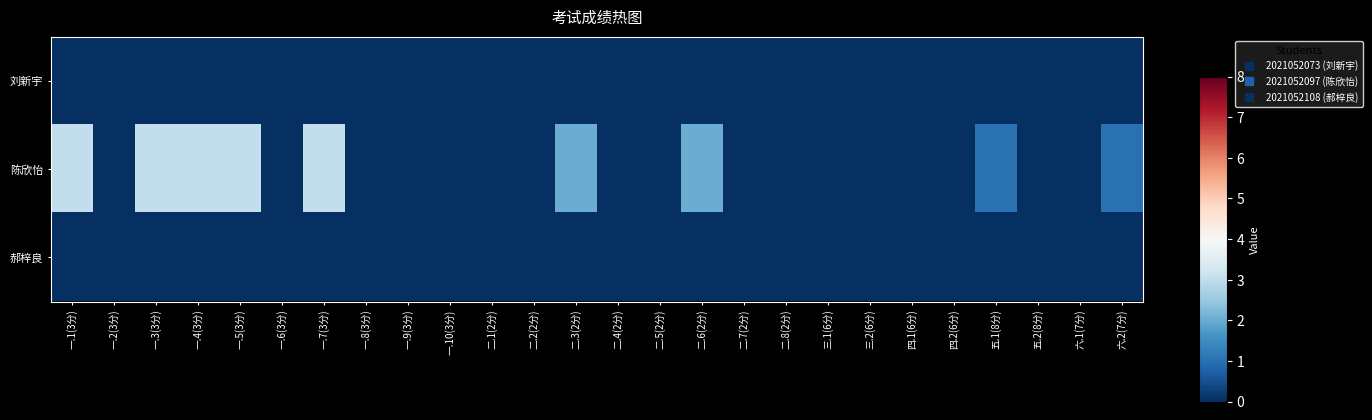

Which series has the widest spread of values?

陈欣怡